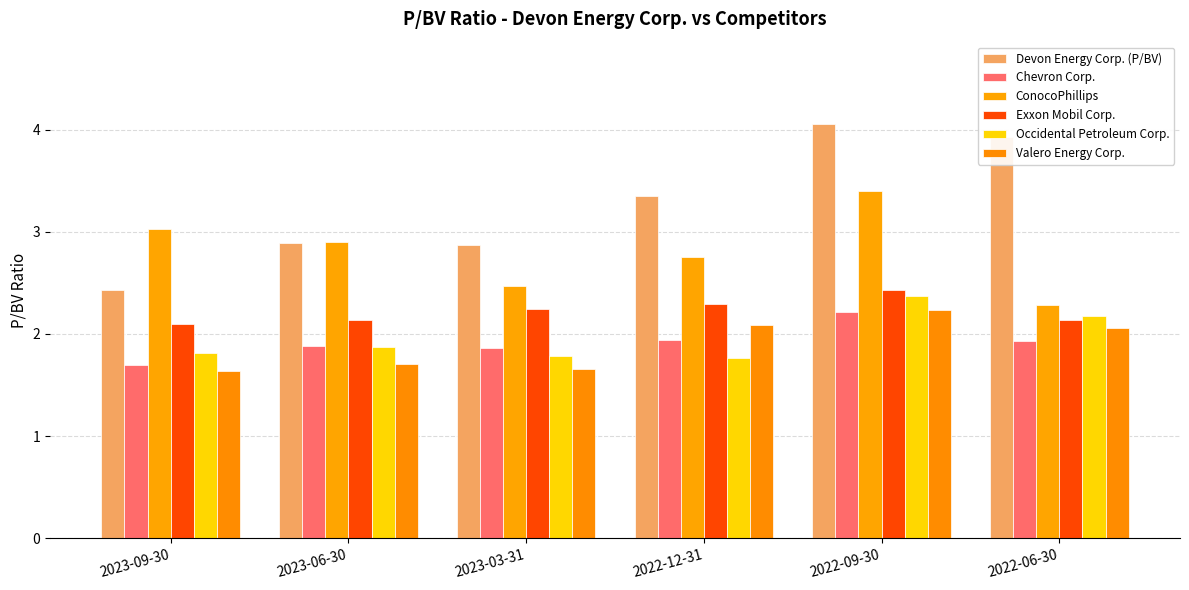

What is the sum of the Chevron Corp. values at 2023-06-30 and 2022-12-31?

3.8